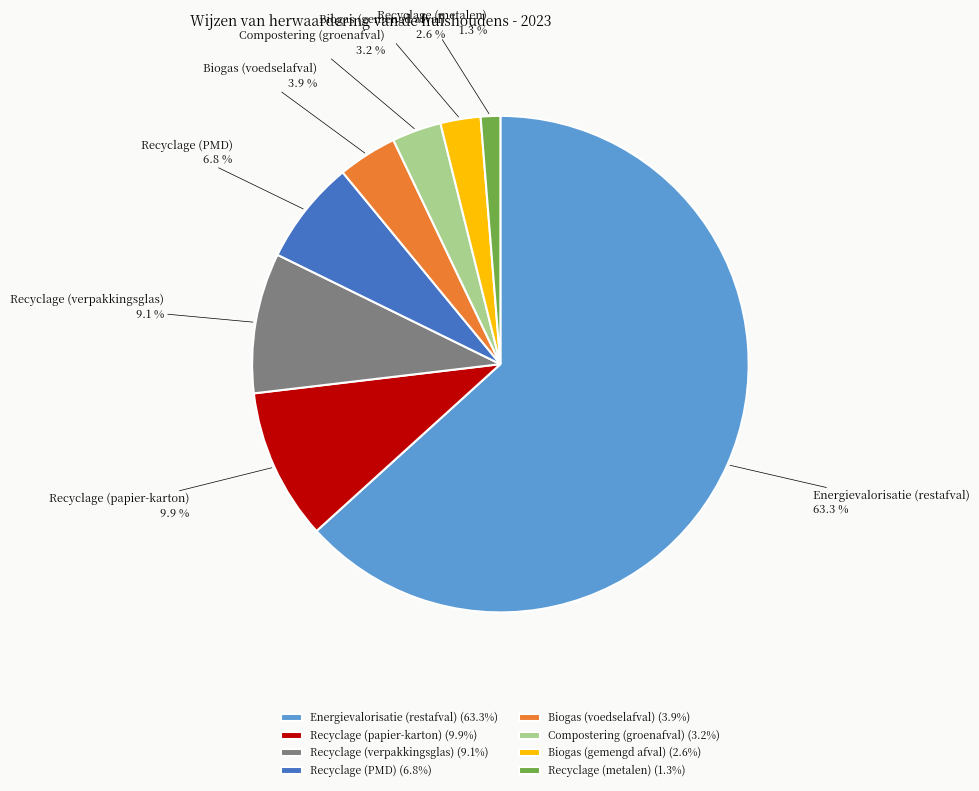

Is there any slice that represents more than half of the pie?

Yes